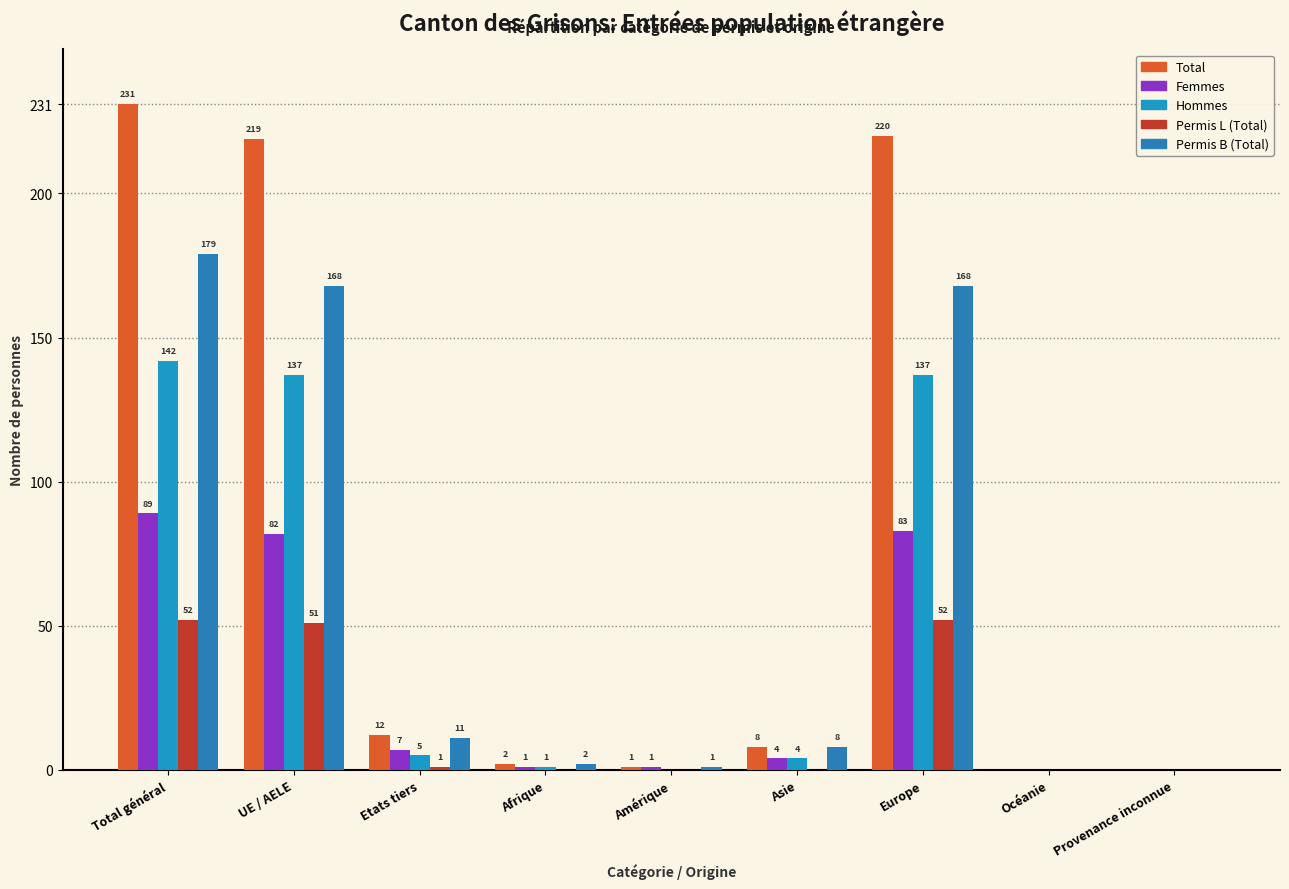

What are all the series names shown in the legend?

Total, Femmes, Hommes, Permis L (Total), Permis B (Total)